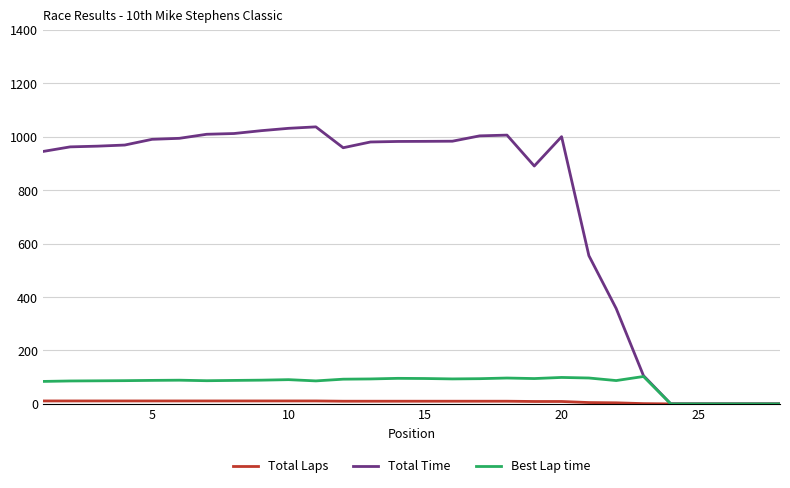

What is the maximum value for Total Time?

1037.4